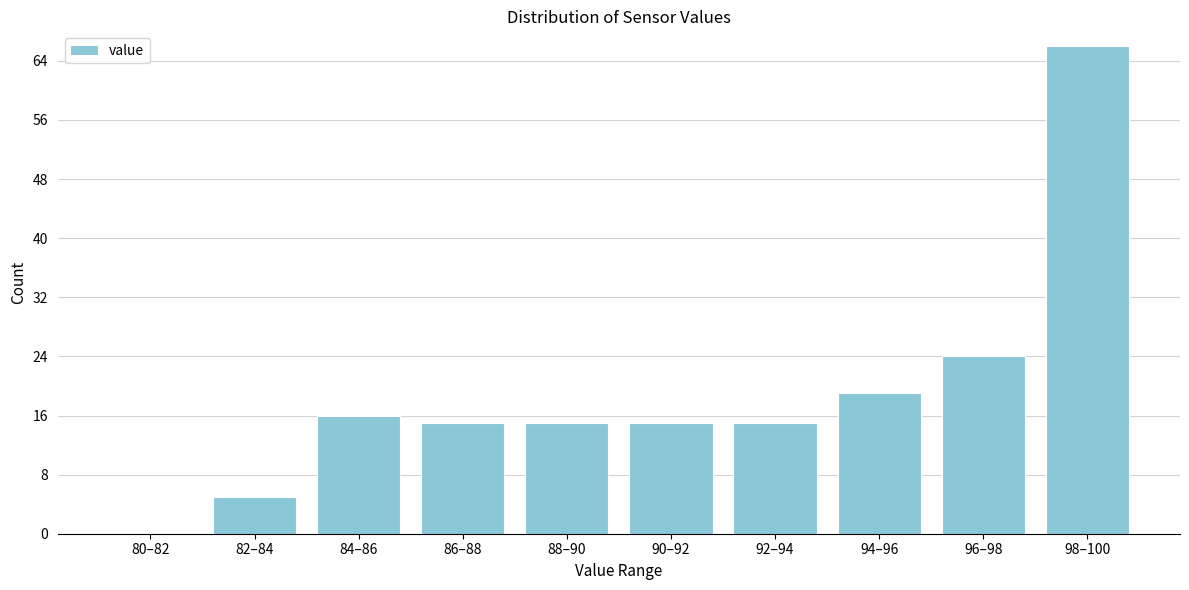

Reading right to left, transcribe all the data shown in this chart.

98–100=66	96–98=24	94–96=19	92–94=15	90–92=15	88–90=15	86–88=15	84–86=16	82–84=5	80–82=0